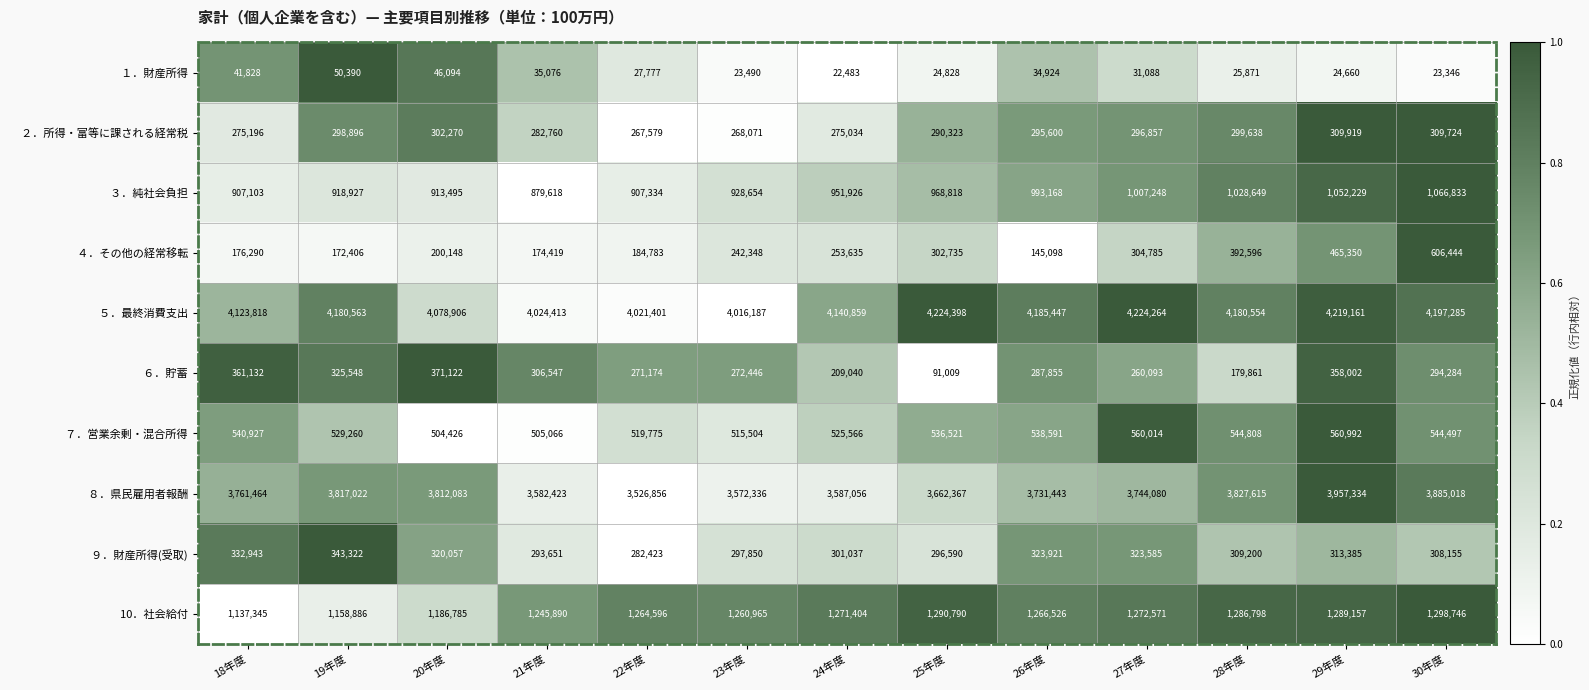

What is the spread (max minus min) of values at 24年度?

4118376